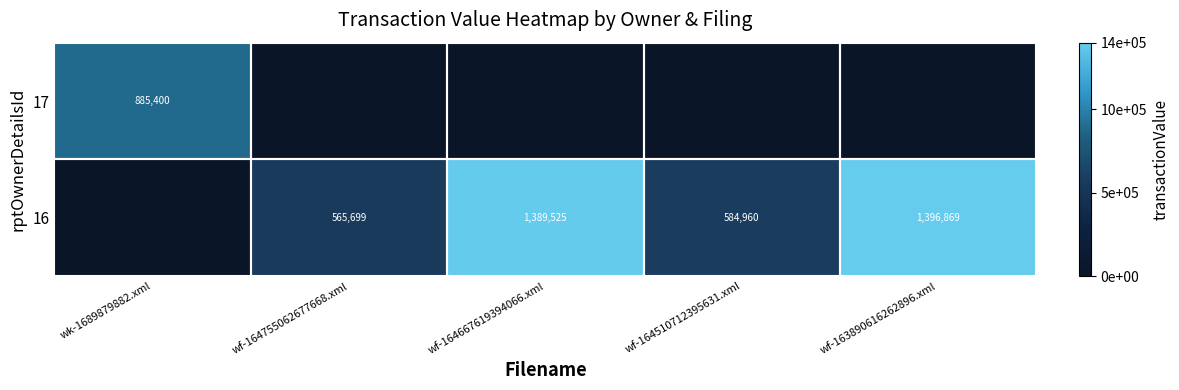

Is it true that 16 equals 2015047 at wf-164667619394066.xml?

False